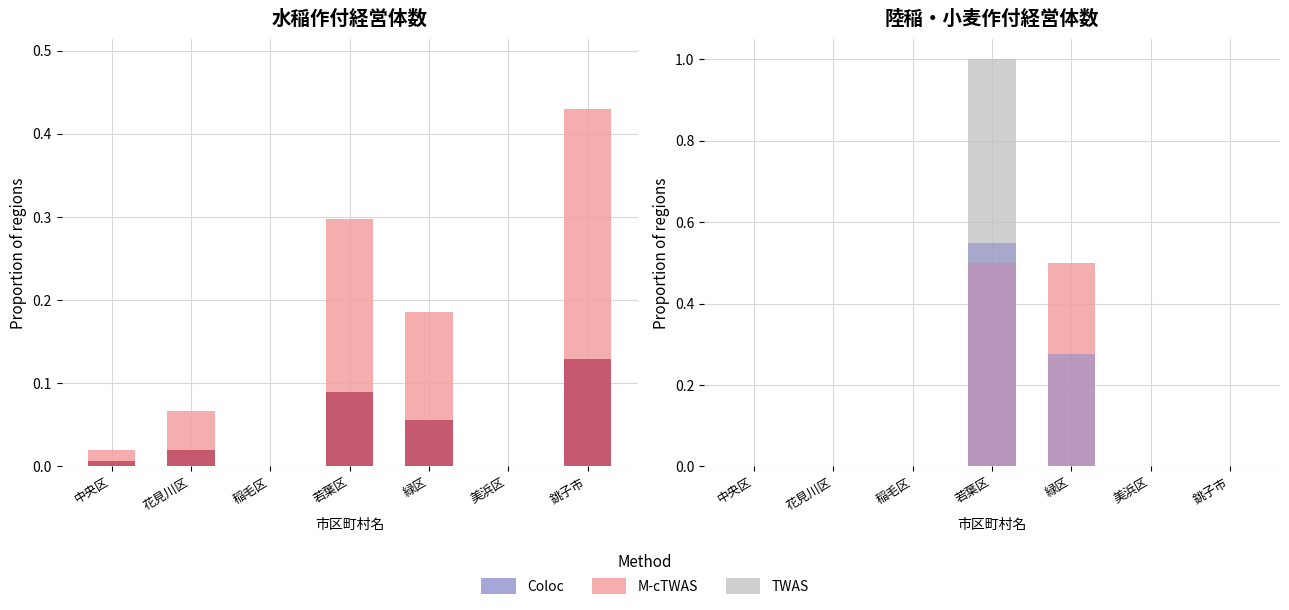

Reading left to right, extract all data points from this chart.

M-cTWAS: 中央区=0.0	花見川区=0.0	稲毛区=0.0	若葉区=0.5	緑区=0.5	美浜区=0.0	銚子市=0.0
Coloc: 中央区=0.0	花見川区=0.0	稲毛区=0.0	若葉区=0.6	緑区=0.3	美浜区=0.0	銚子市=0.0
TWAS: 中央区=0.0	花見川区=0.0	稲毛区=0.0	若葉区=1.0	緑区=0.0	美浜区=0.0	銚子市=0.0